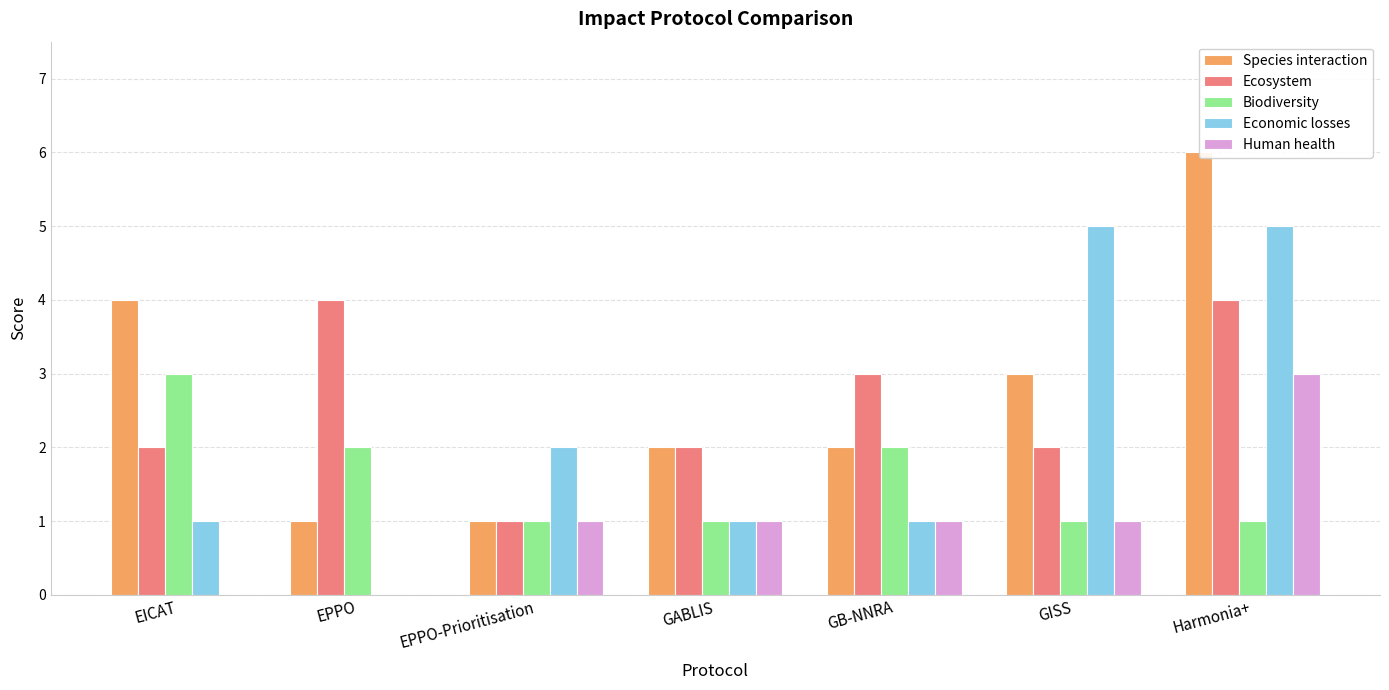

At how many categories does at least one series exceed 3?

4